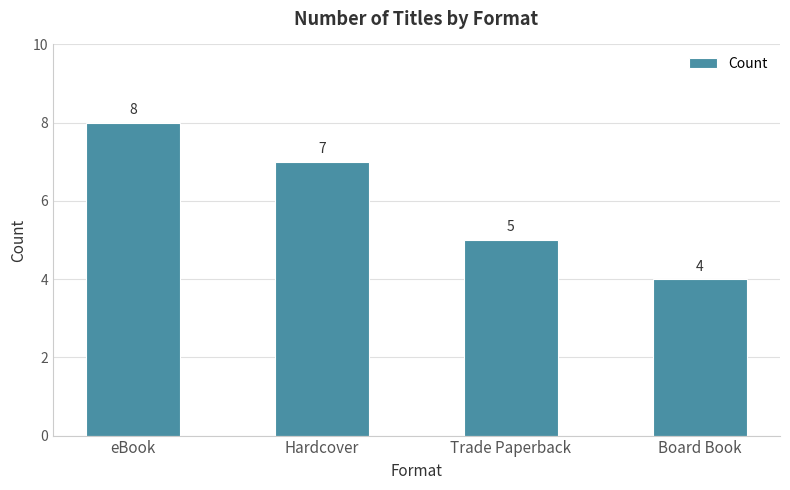

How many values are between 5 and 8?

3